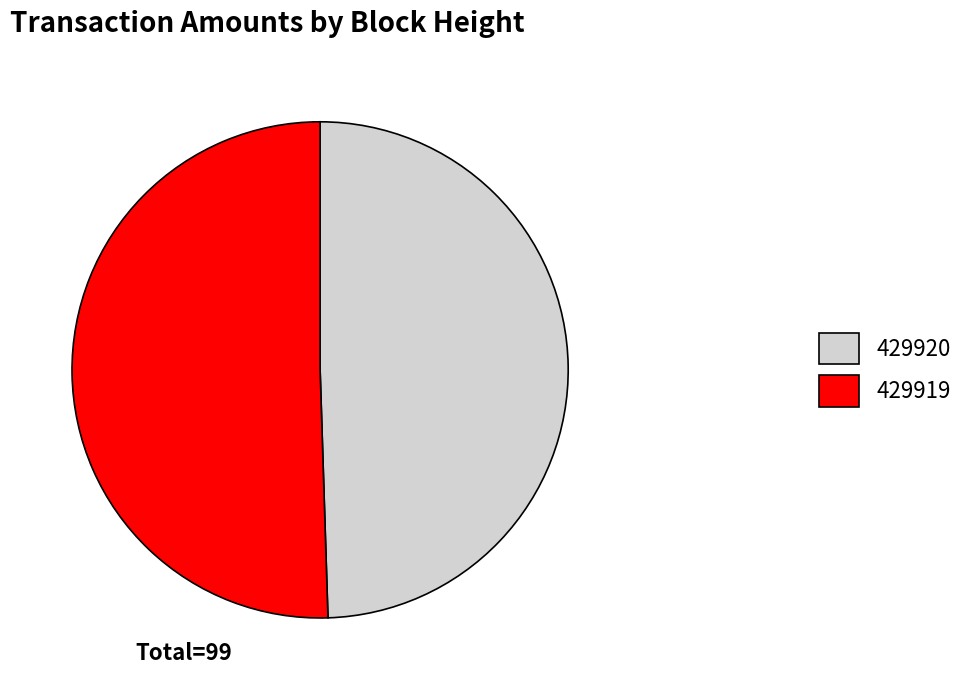

Is there any slice that represents more than half of the pie?

Yes